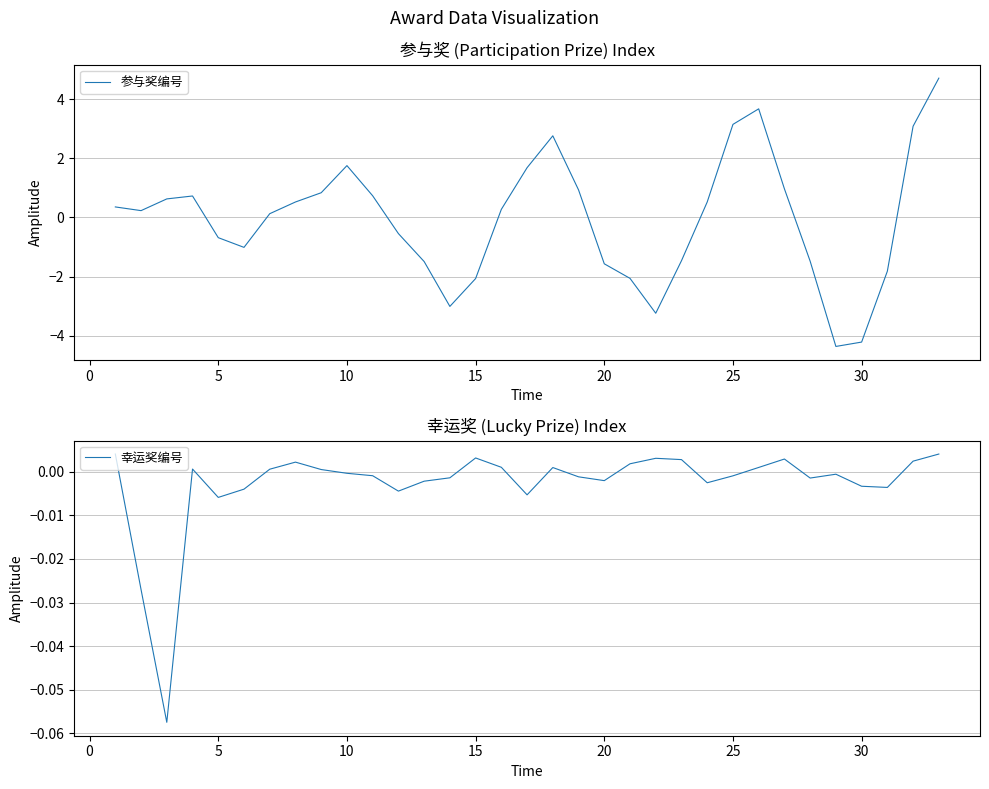

List the series in order of their overall mean, highest first.

幸运奖编号, 参与奖编号